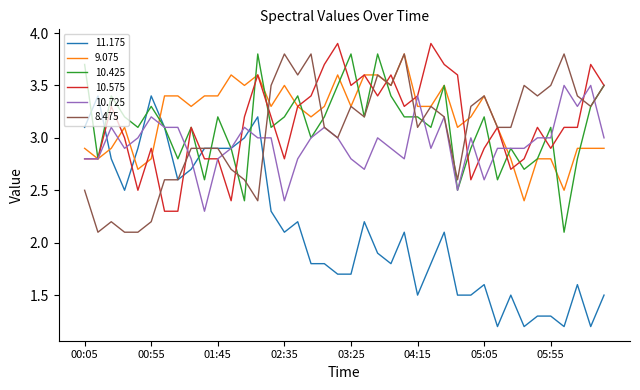

Which series has the largest range (max minus min)?

11.175